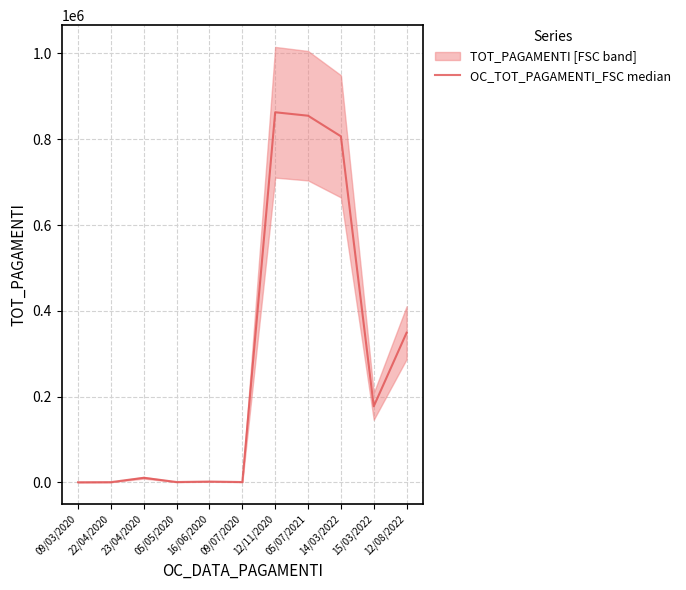

Does the chart have visible grid lines?

Yes